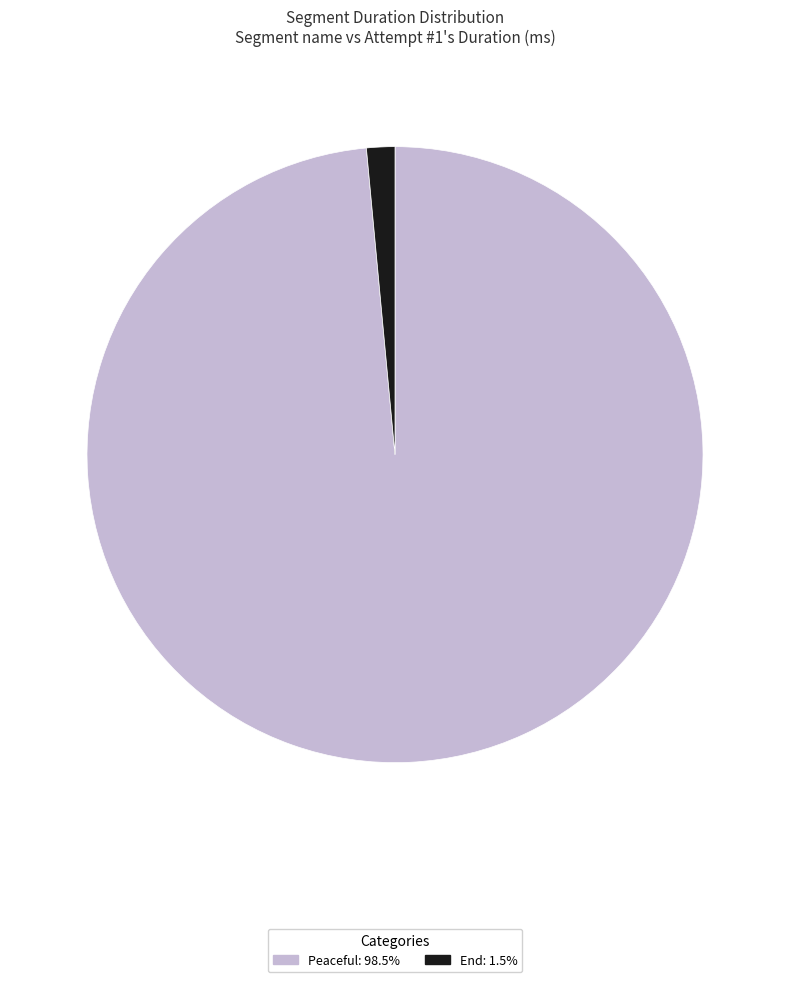

Rank the categories by value from lowest to highest.

End, Peaceful